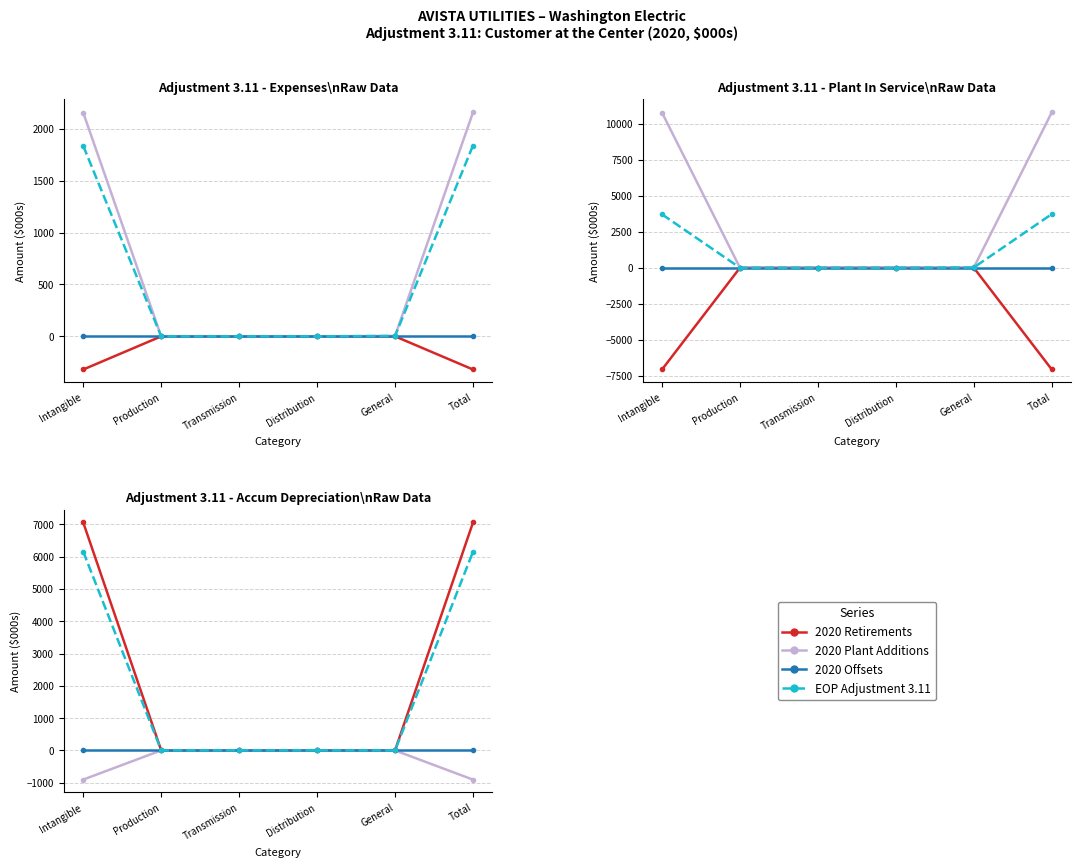

True or false: EOP Adjustment (Expenses) has more than 2 points higher than both neighbors.

False